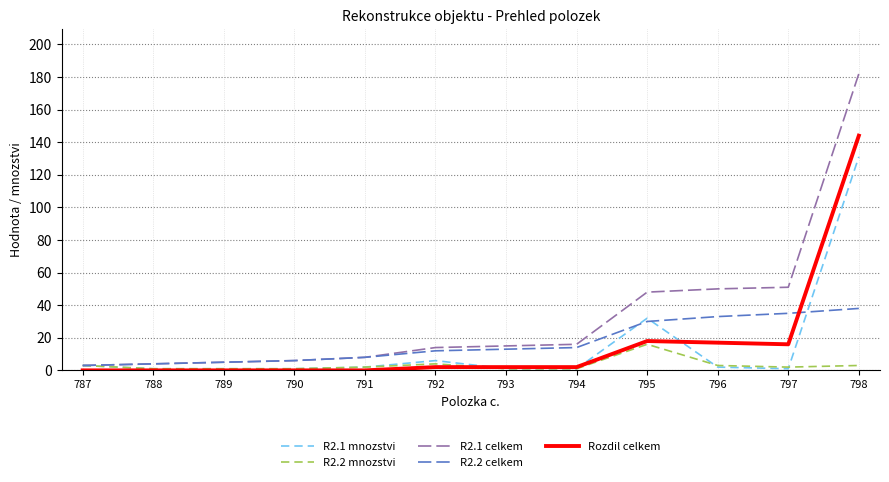

Which category has the highest value in the R2.2 mnozstvi series?

795